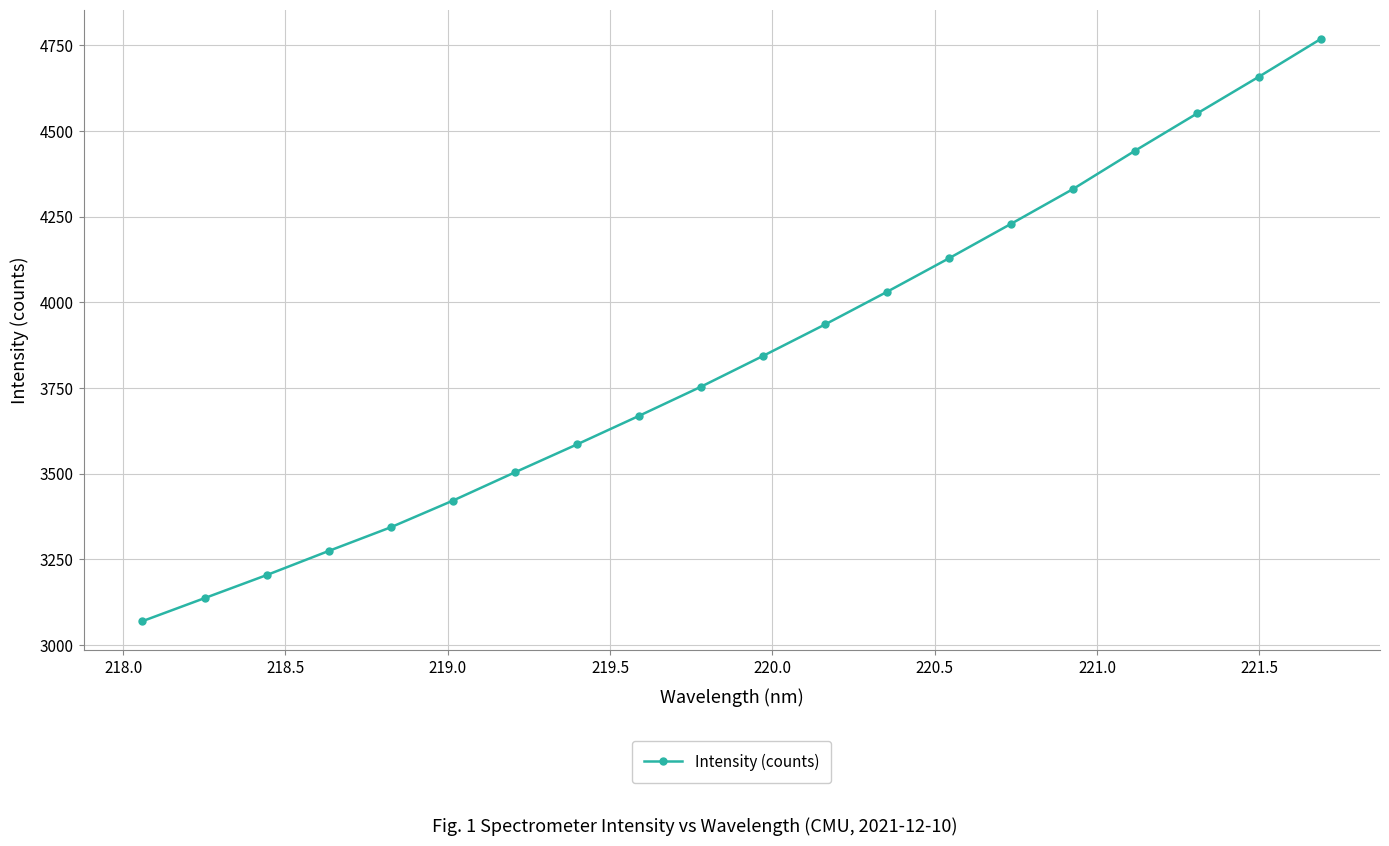

What is the value of the 5th point from the left?

3343.5